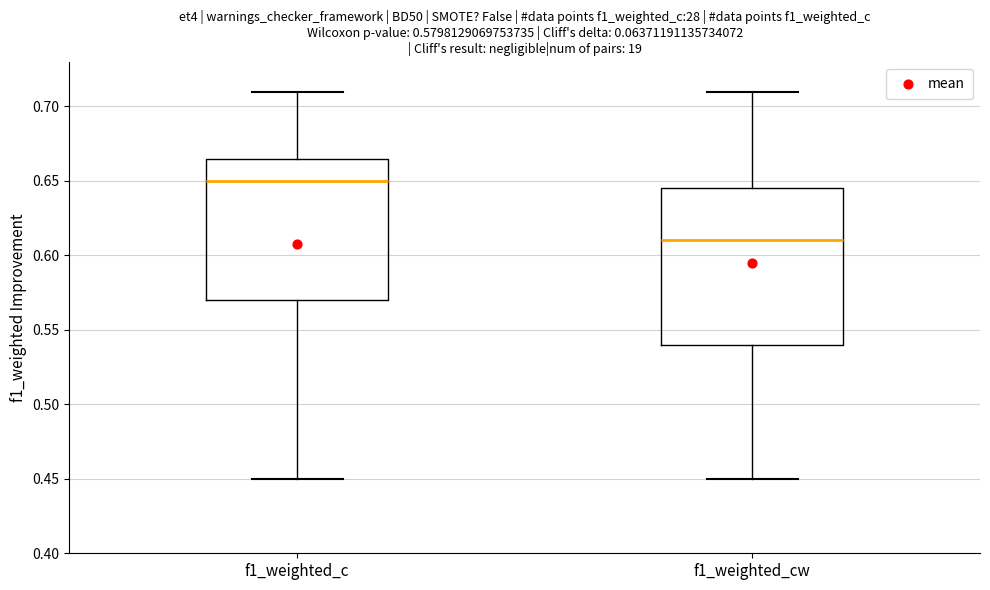

Which box's median line is the highest?

f1_weighted_c